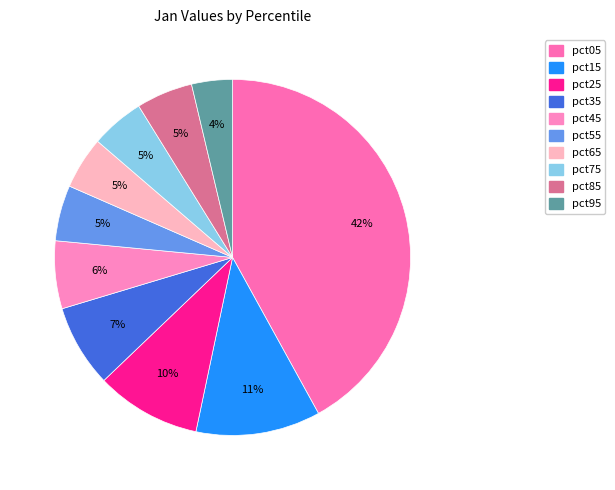

To the nearest percent, what is the difference between the pct35 and pct15 slice percentages?

4%